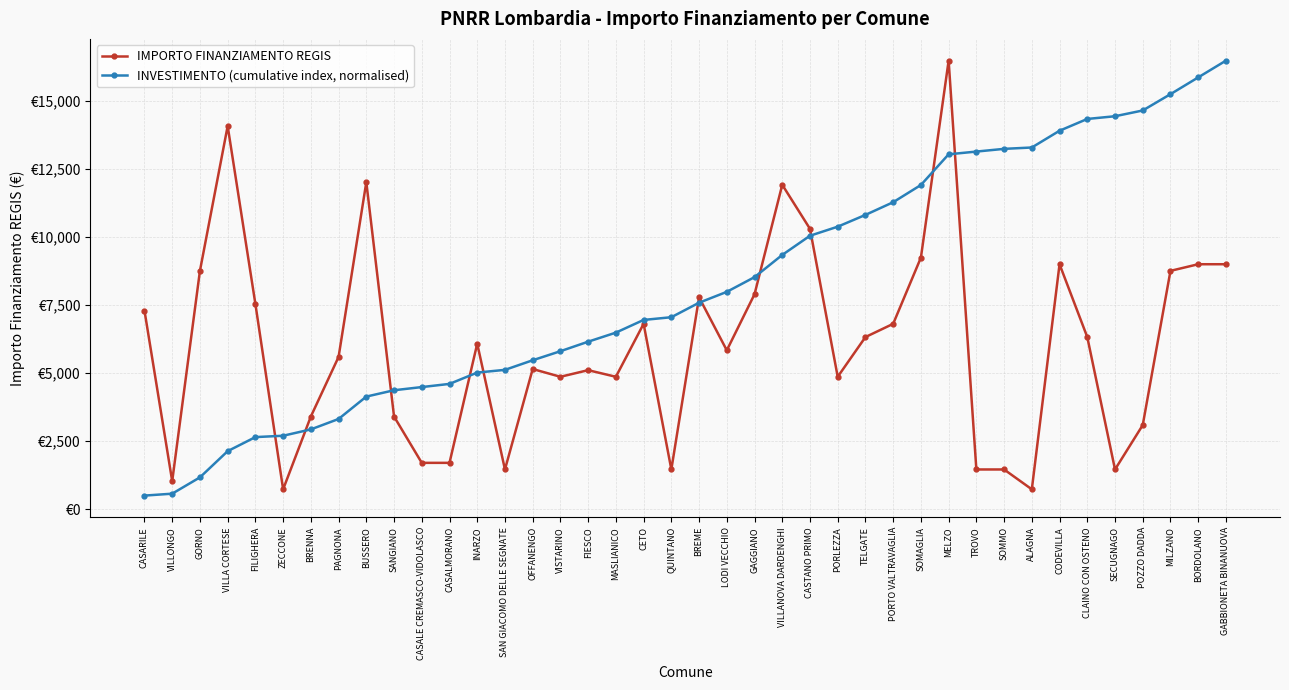

Is it true that IMPORTO FINANZIAMENTO REGIS equals 8991.0 at CODEVILLA?

True